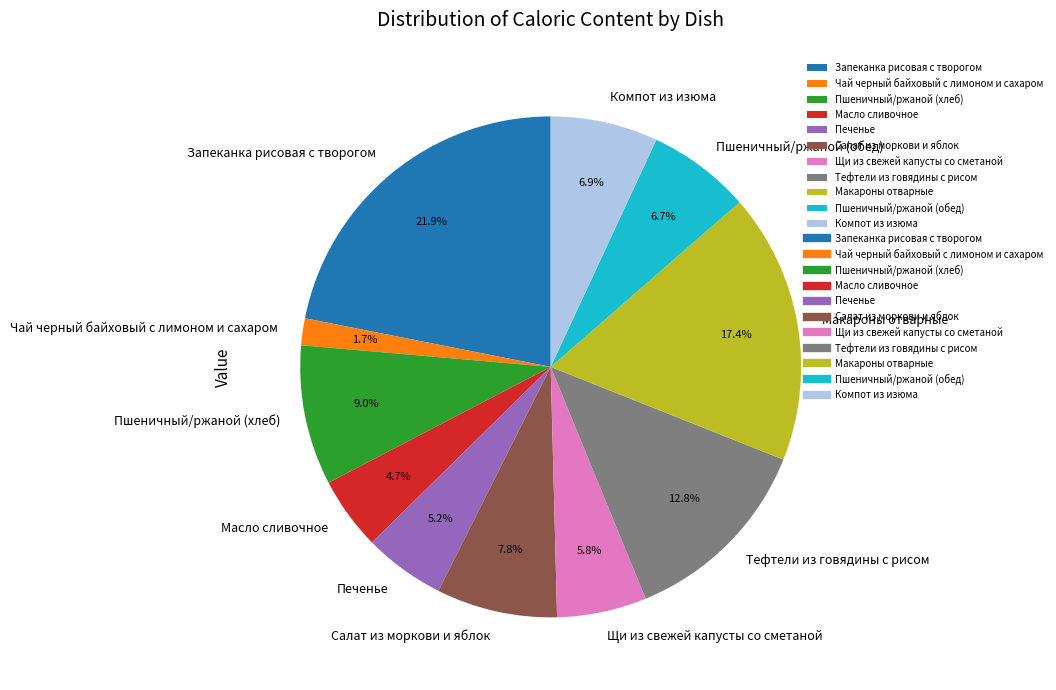

To the nearest percent, what percentage of the pie is Щи из свежей капусты со сметаной?

6%